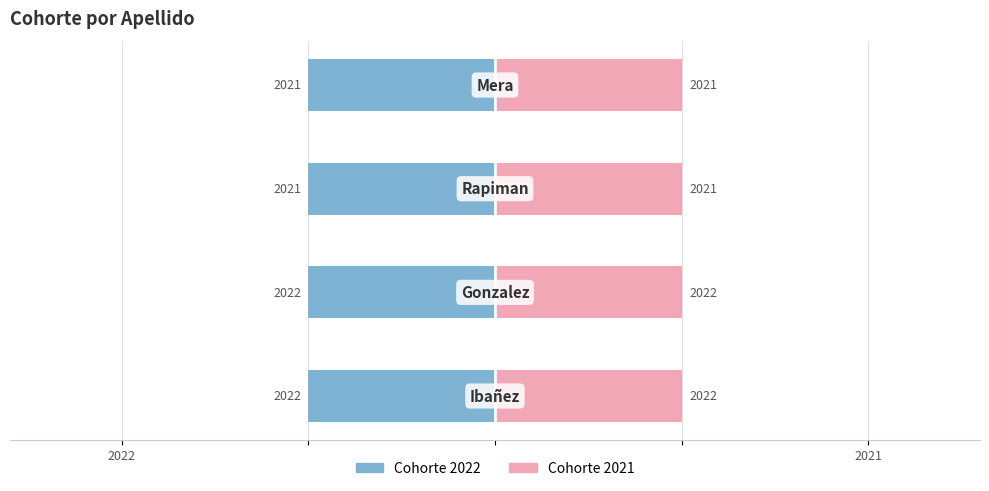

Where is the data nearest to the value 2021?

Rapiman